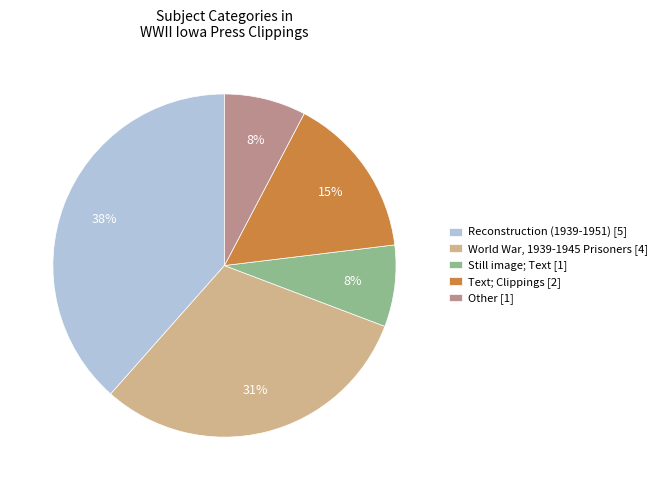

How many slices are in this pie chart?

5